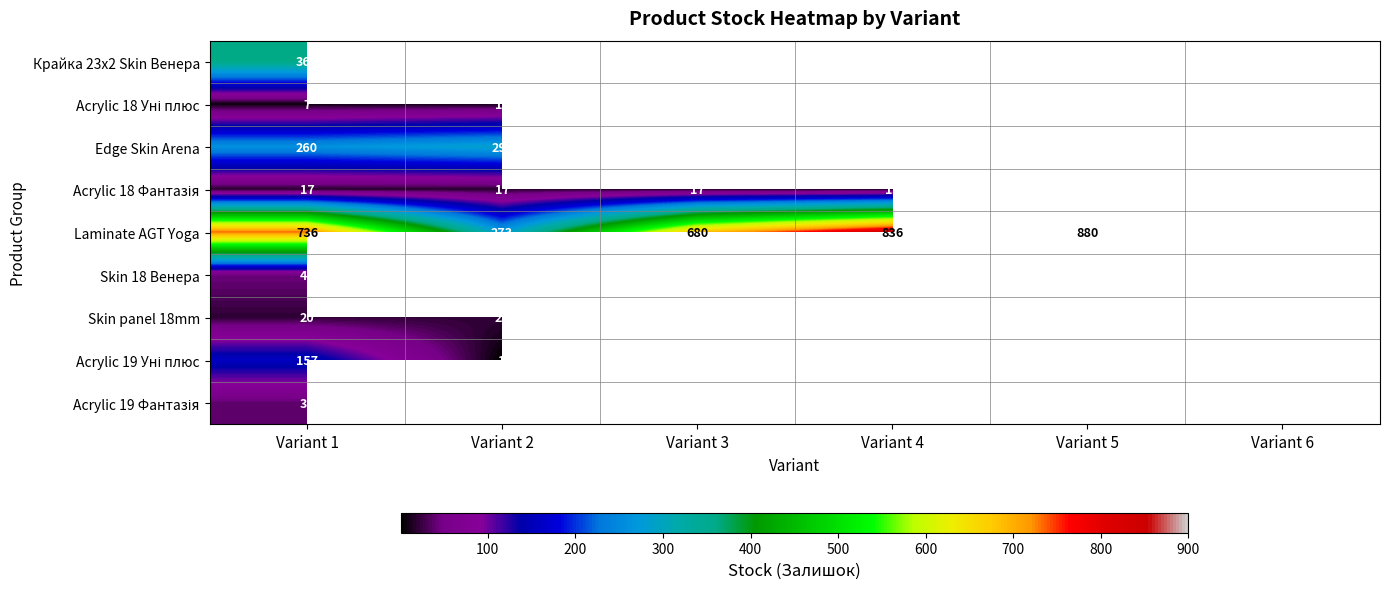

The value of Edge Skin Arena at Variant 2 is 421. True or false?

False